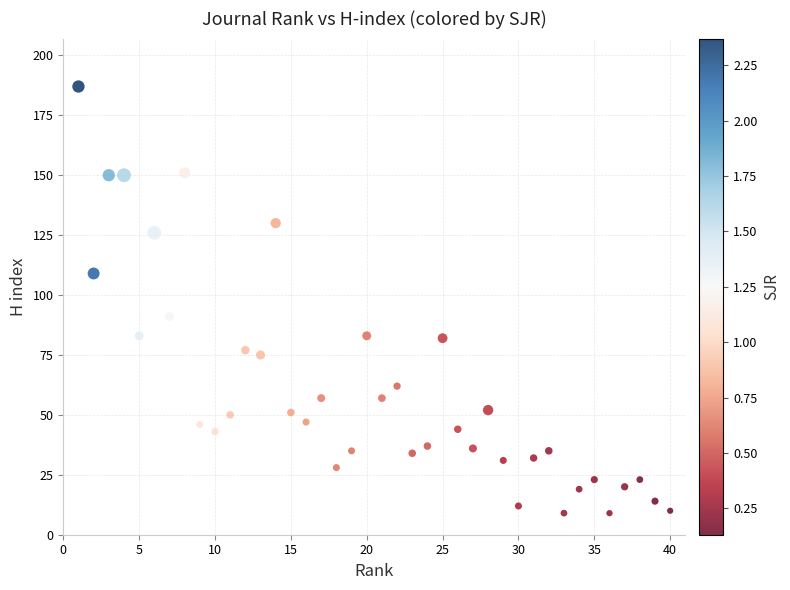

What Y value in the scatter plot is closest to 98?

91